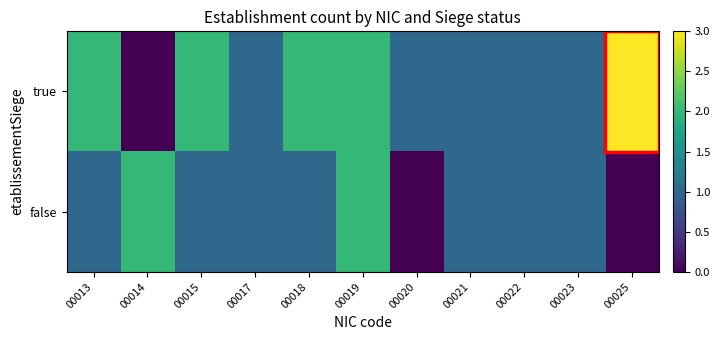

Which has a higher value, 00015 or 00017?

00015